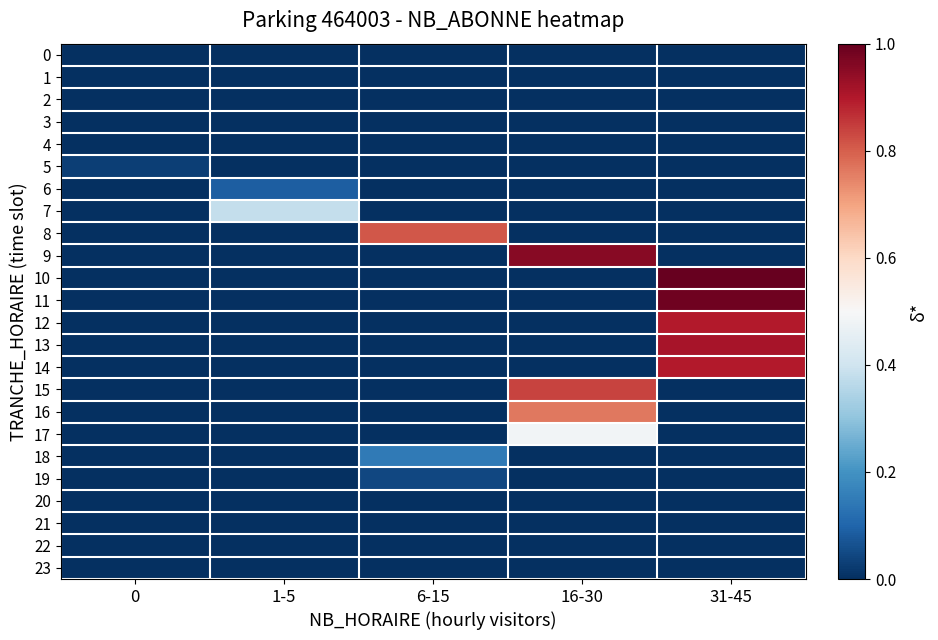

What is the spread (max minus min) of values at 1-5?

0.4